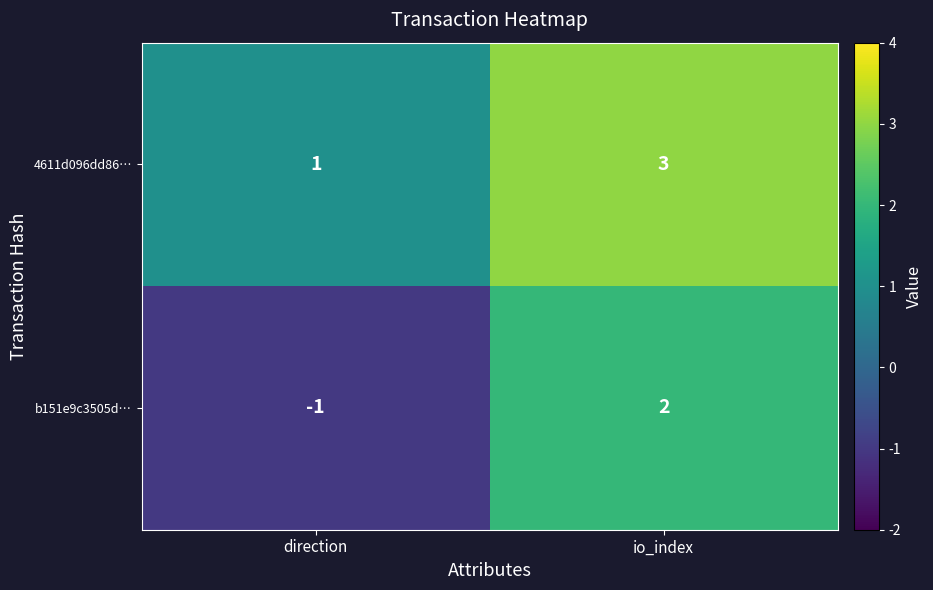

The b151e9c3505d… series shows -2 at direction. True or false?

False